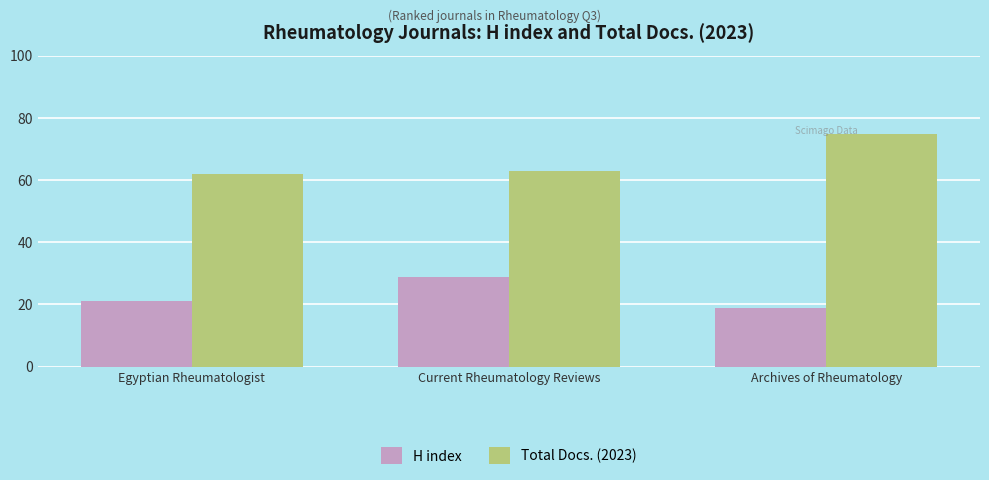

What are all the series names shown in the legend?

H index, Total Docs. (2023)